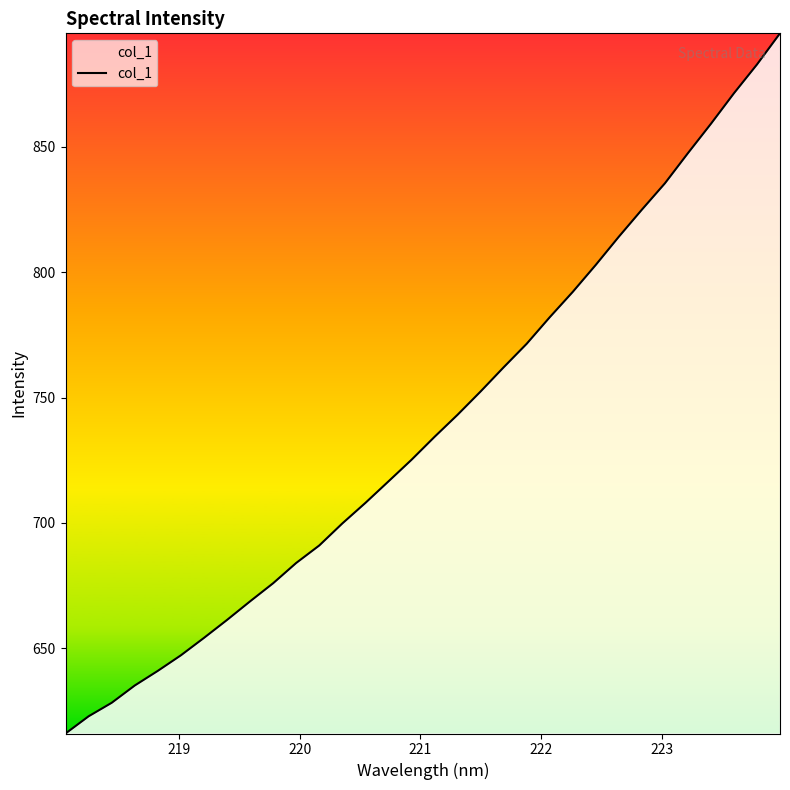

What is the smallest value displayed?

616.0